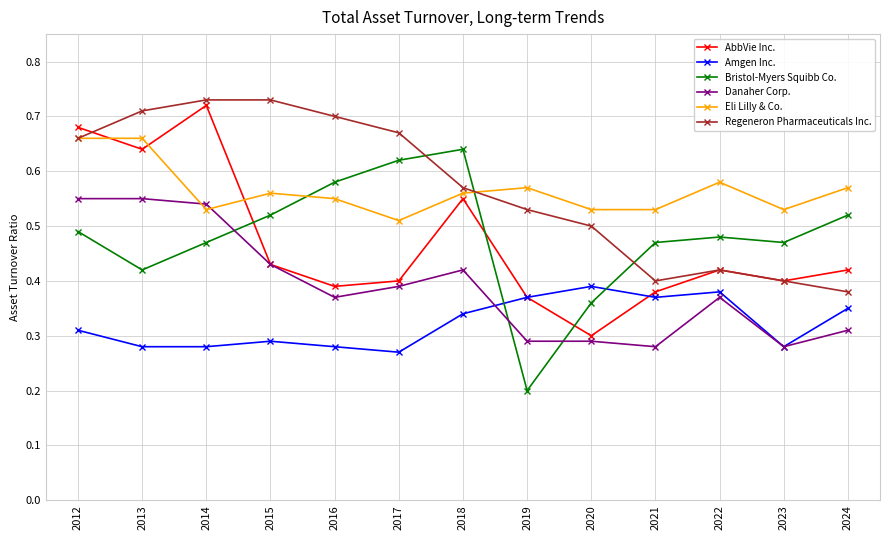

At which category does Danaher Corp. reach its first local valley?

2016